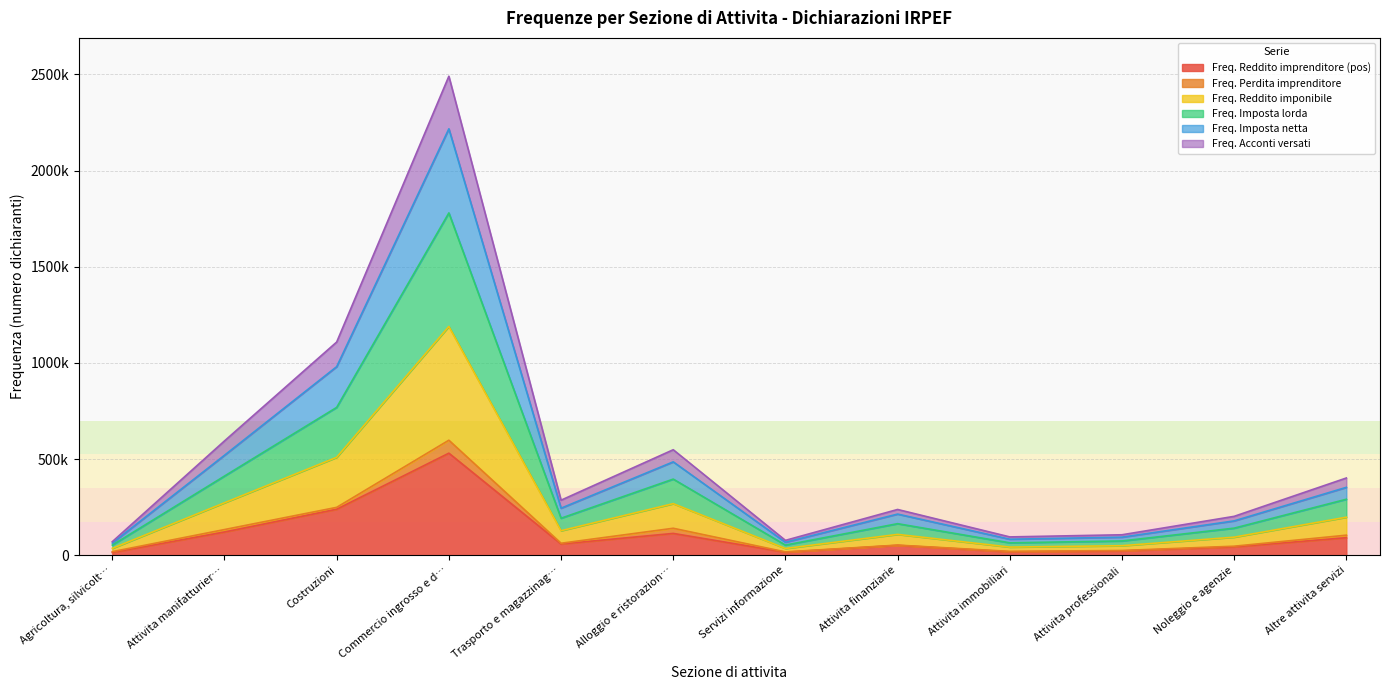

What is the spread (max minus min) of values at Noleggio e agenzie?

158750